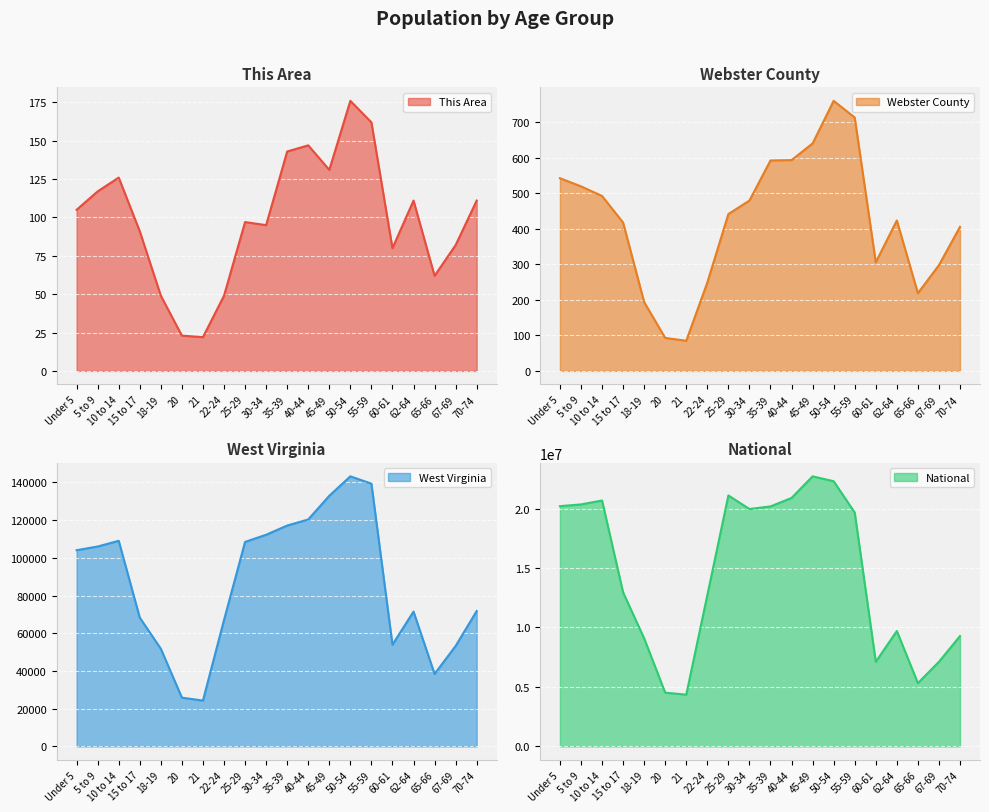

What is the smallest value displayed?

22